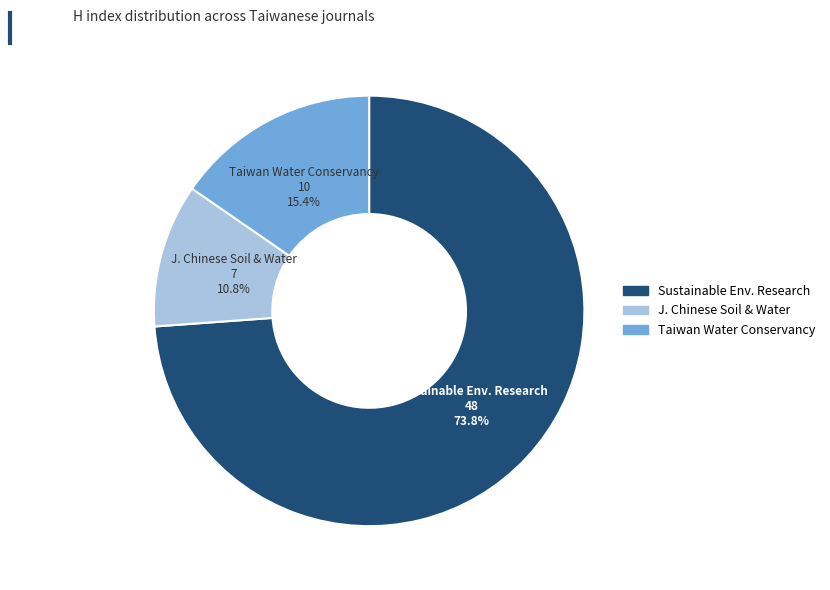

Is there any slice that represents more than half of the pie?

Yes